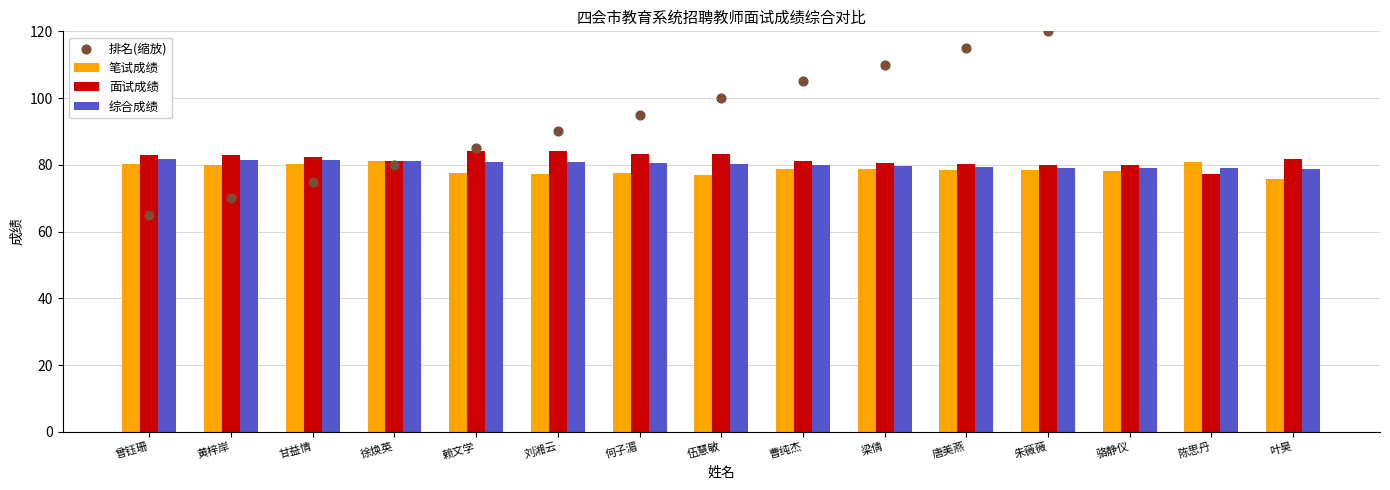

Which series reaches the maximum Y coordinate?

排名(缩放)